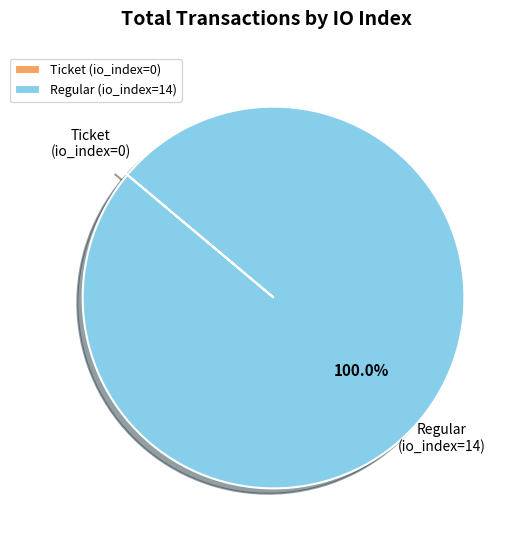

What percentage is the Regular (io_index=14) slice, to the nearest percent?

100%